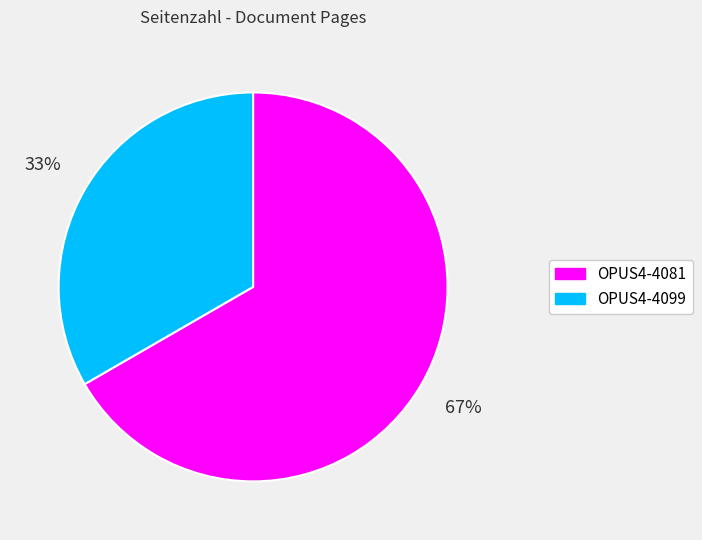

Approximately how many times larger is the value at OPUS4-4081 compared to OPUS4-4099?

2.0